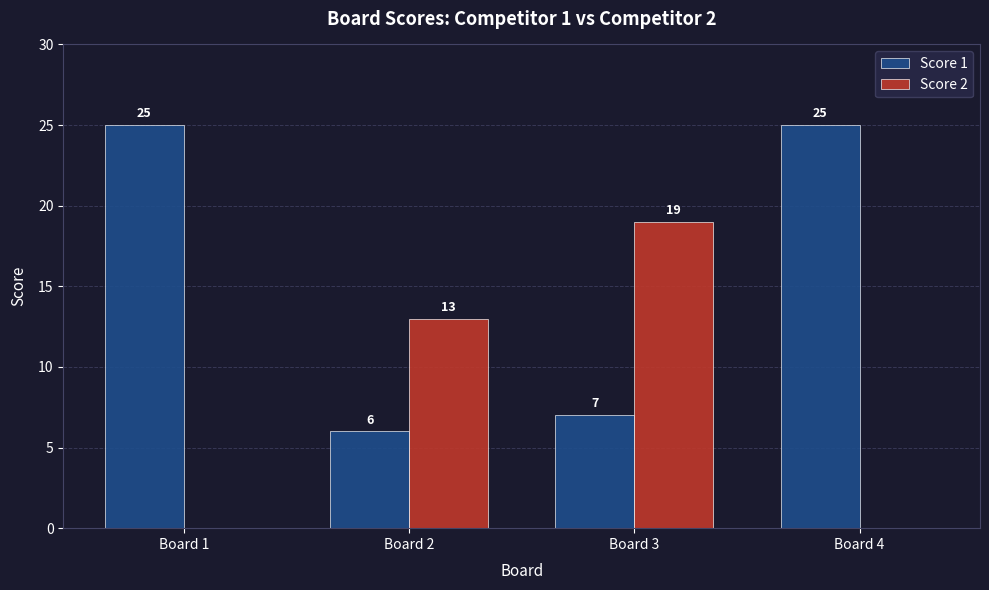

Which series changed the most between Board 1 and Board 2?

Score 1